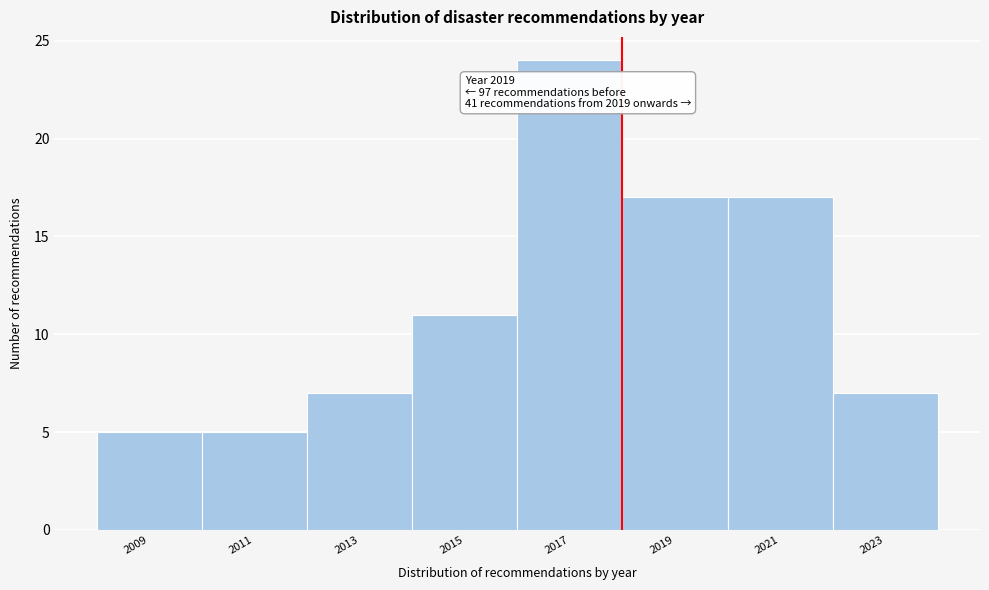

Reading right to left, list all the values displayed in this chart.

2023=7	2021=17	2019=17	2017=24	2015=11	2013=7	2011=5	2009=5